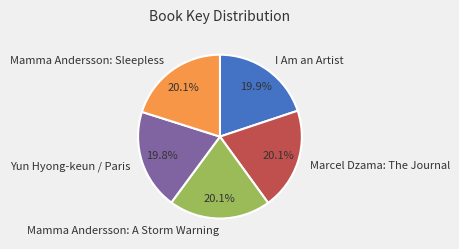

True or false: I Am an Artist accounts for 10% of the total.

False